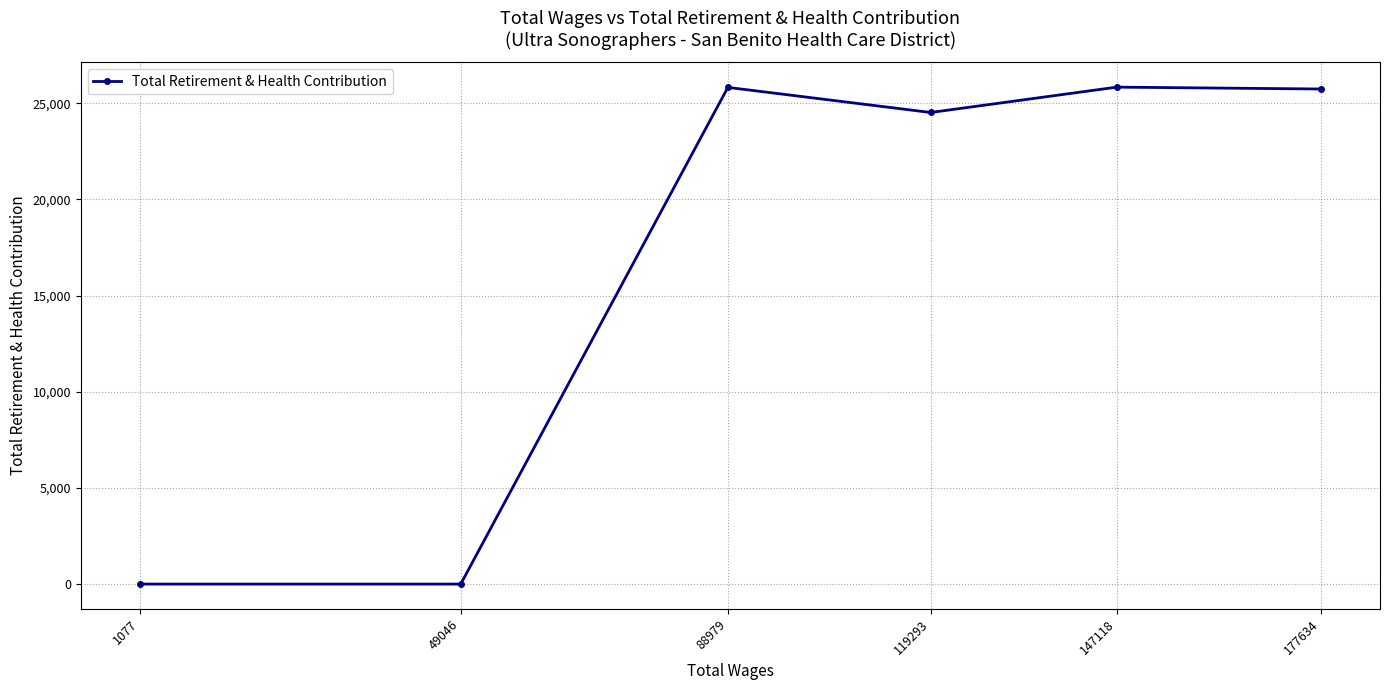

What is the sum of the values at 147118 and 177634?

51567